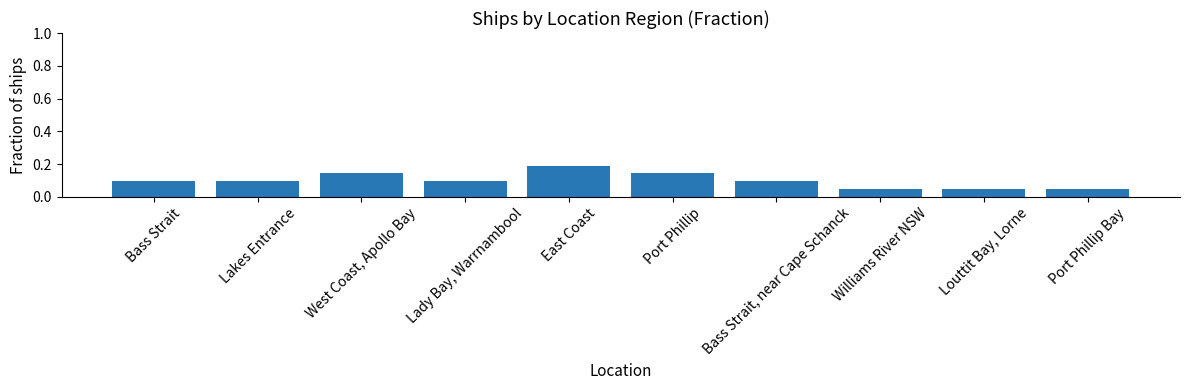

Which label corresponds to the largest value in the chart?

East Coast